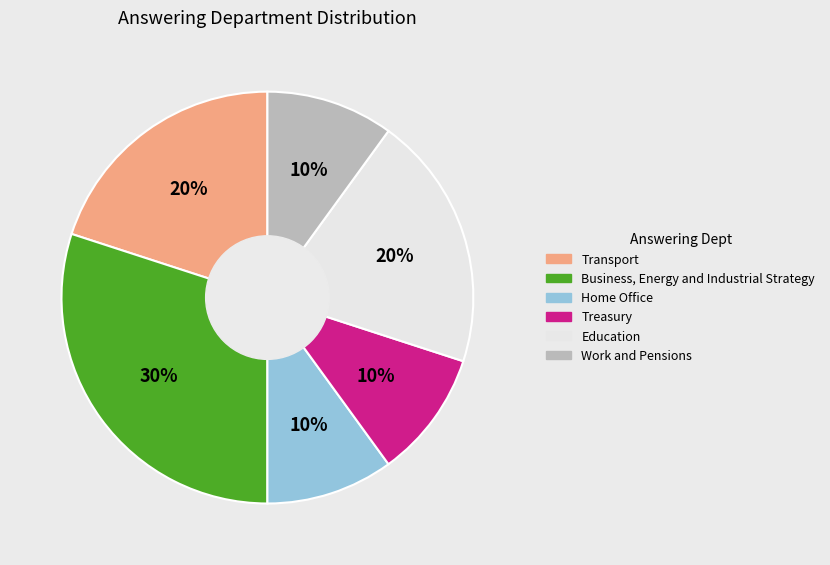

To the nearest percent, what is the difference between the largest and smallest slice percentages?

20%